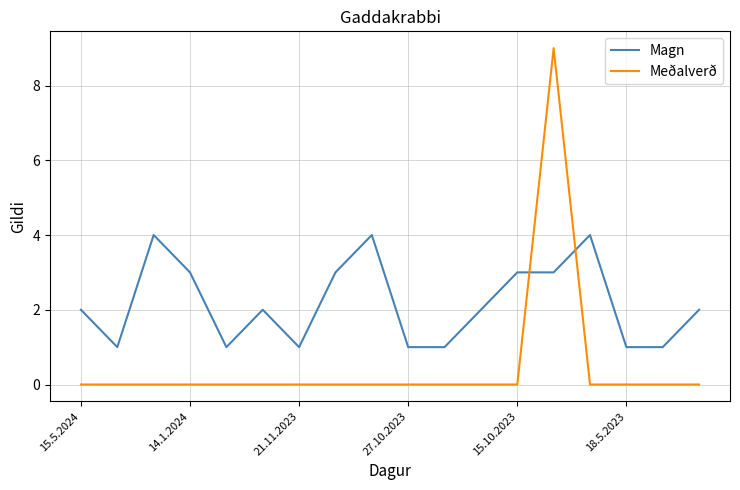

List the series in order of their overall mean, highest first.

Magn, Meðalverð